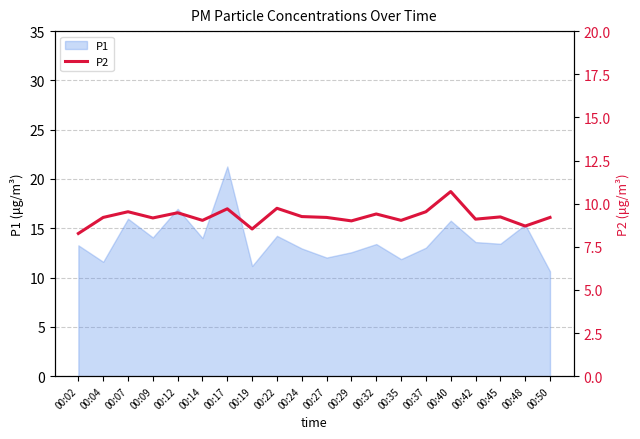

The value of P1 at 00:48 is 3.7. True or false?

False